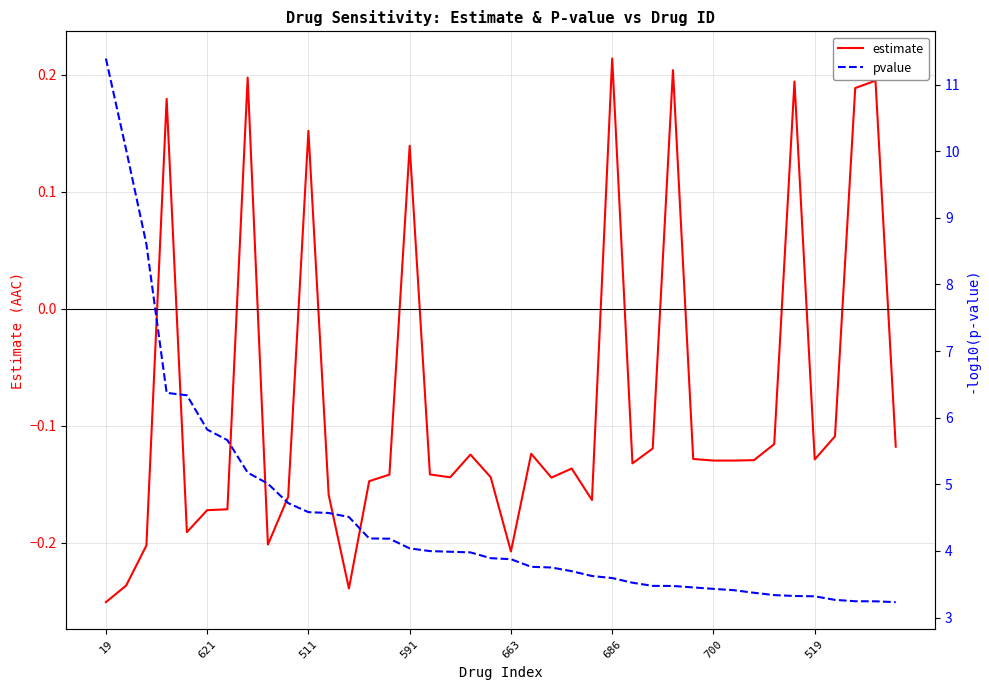

What are all the series names shown in the legend?

estimate, pvalue